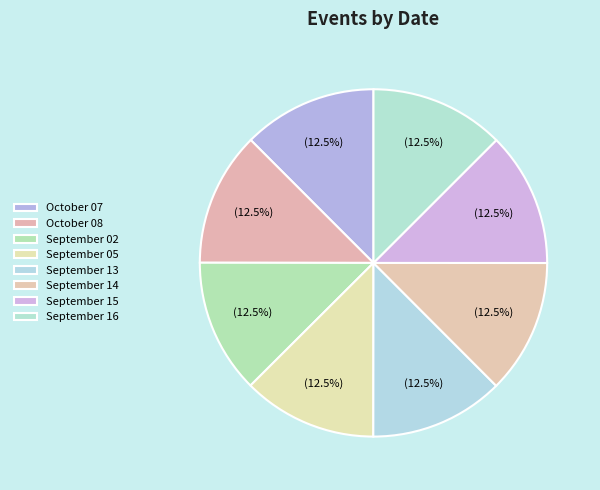

Is there any slice that represents more than half of the pie?

No